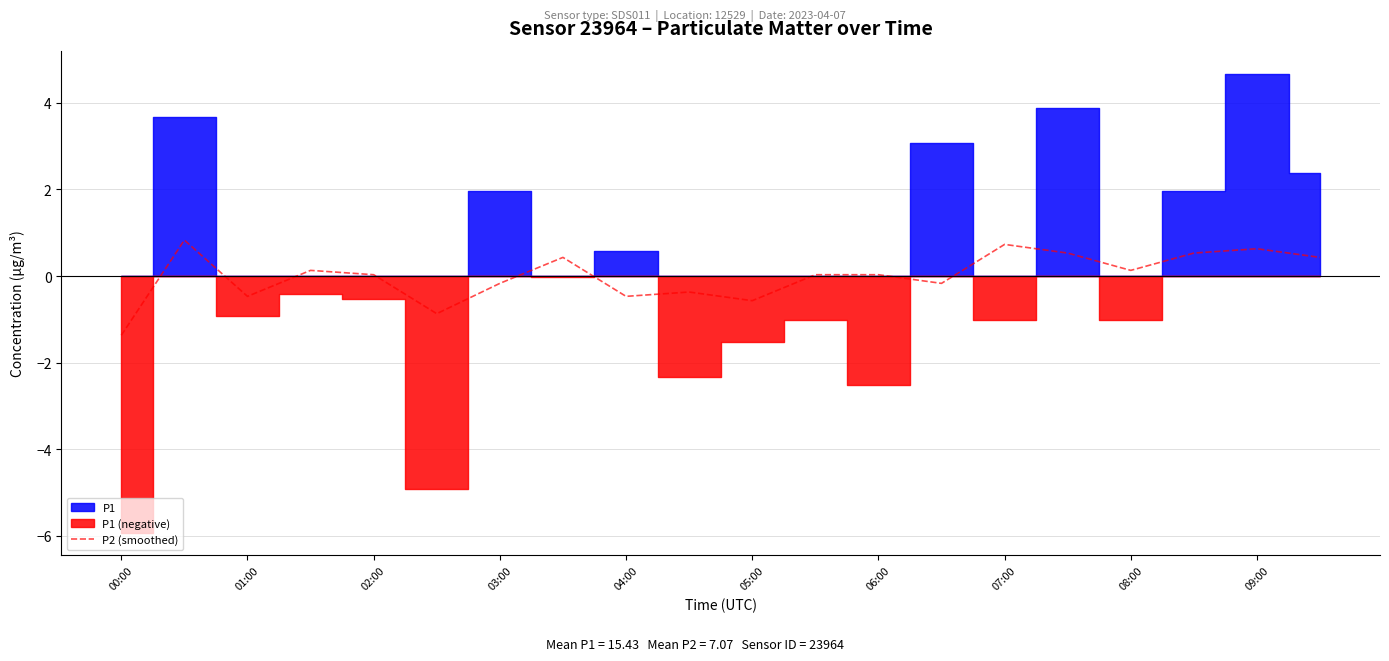

How many interior local valleys (lower than both neighbors) does the data have?

6